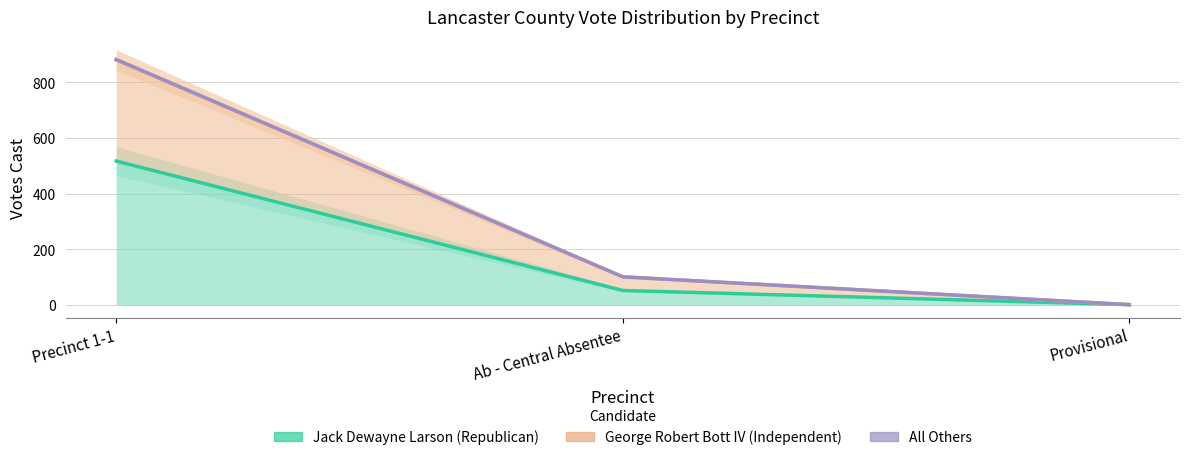

Reading left to right, list all the values displayed in this chart.

Jack Dewayne Larson (Republican): Precinct 1-1=517	Ab - Central Absentee=52	Provisional=1
George Robert Bott IV (Independent): Precinct 1-1=880	Ab - Central Absentee=101	Provisional=1
All Others: Precinct 1-1=882	Ab - Central Absentee=101	Provisional=1